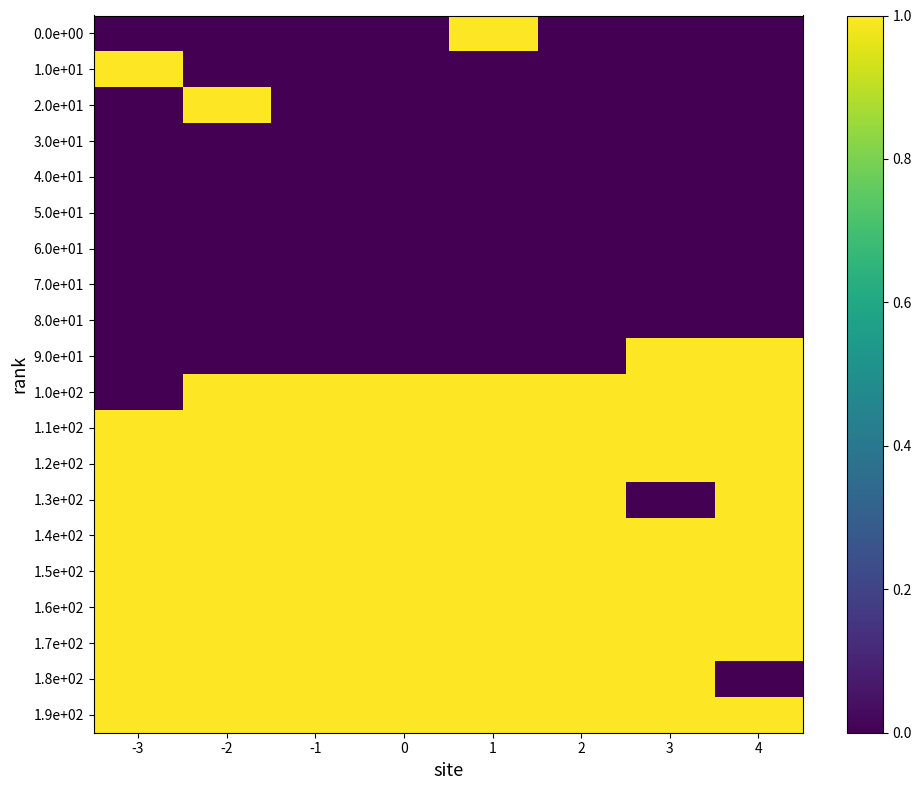

Which category has the lowest value across all series?

-3